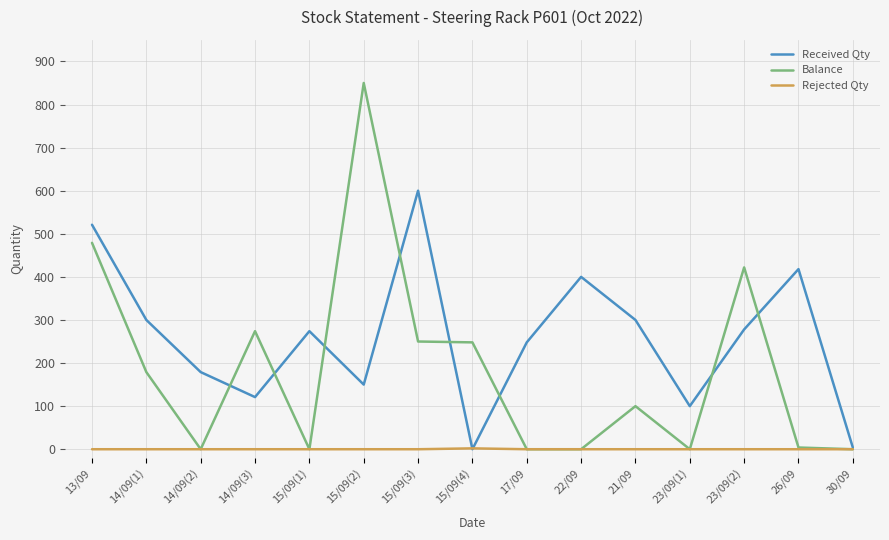

Which series has the widest spread of values?

Balance